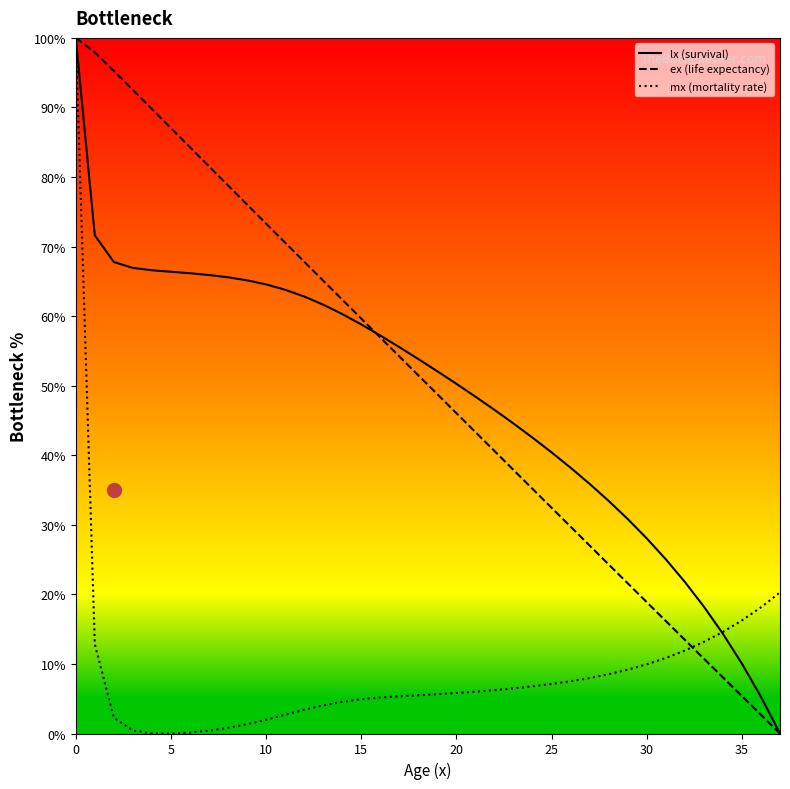

What is the sum of all mx (mortality rate) values?

348.2